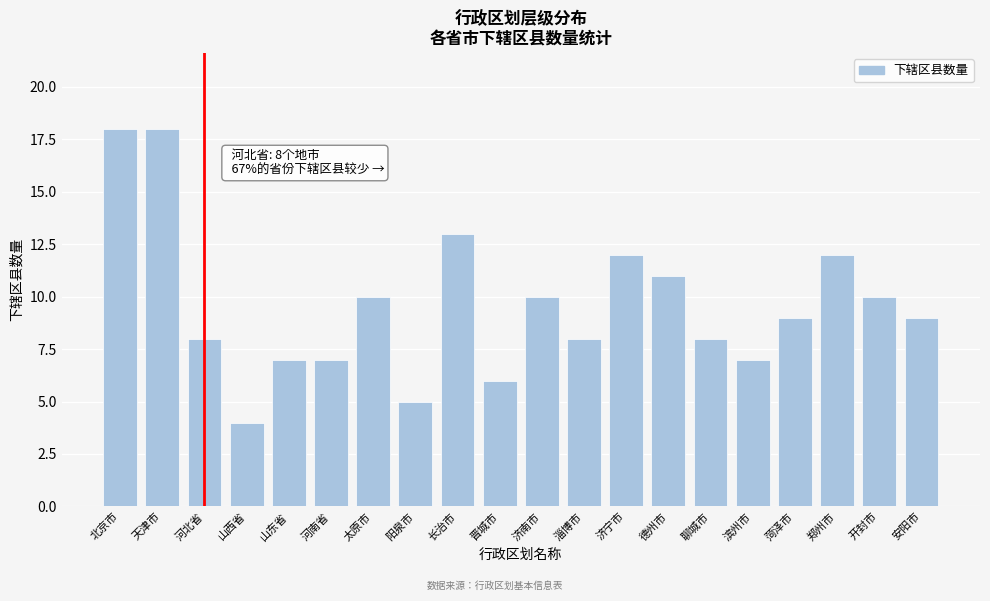

Reading left to right, what are all the values shown in this chart?

北京市=18	天津市=18	河北省=8	山西省=4	山东省=7	河南省=7	太原市=10	阳泉市=5	长治市=13	晋城市=6	济南市=10	淄博市=8	济宁市=12	德州市=11	聊城市=8	滨州市=7	菏泽市=9	郑州市=12	开封市=10	安阳市=9